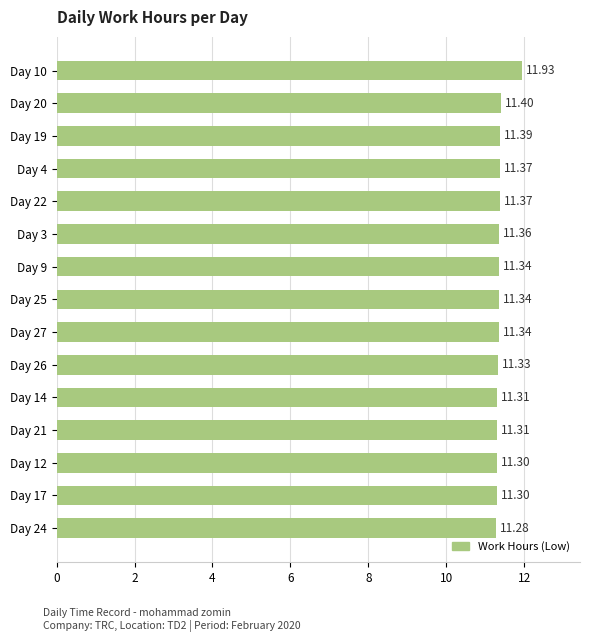

Approximately how many times larger is the value at Day 25 compared to Day 3?

1.0